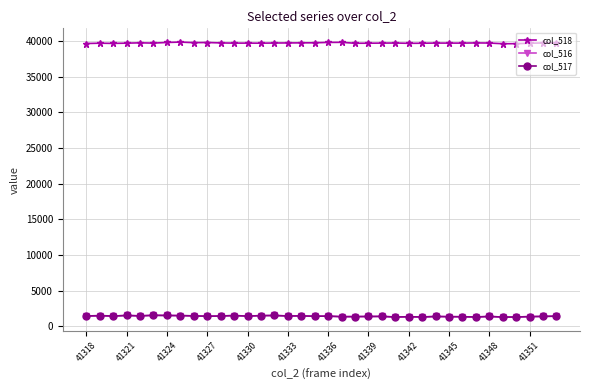

At how many categories does at least one series exceed 18386?

36